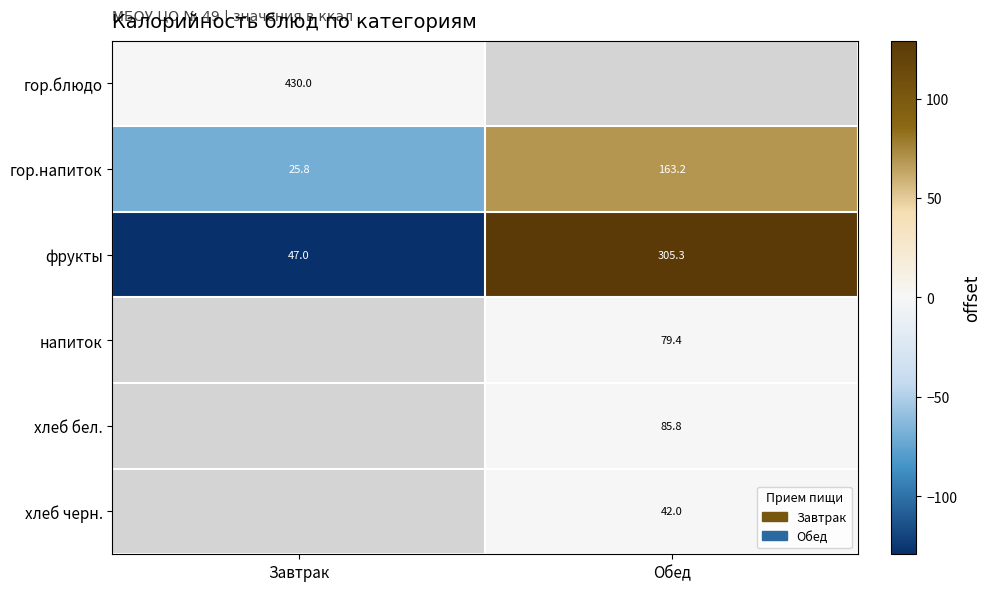

At which label is фрукты closest to 176?

Завтрак